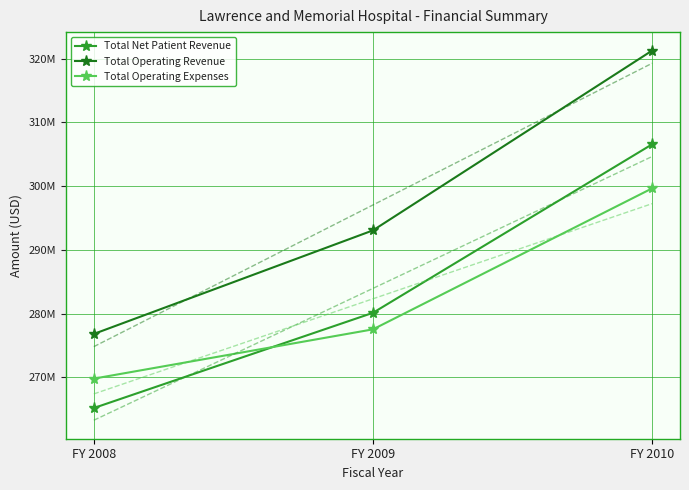

Where does the Total Operating Expenses series first go above 277530735?

FY 2010